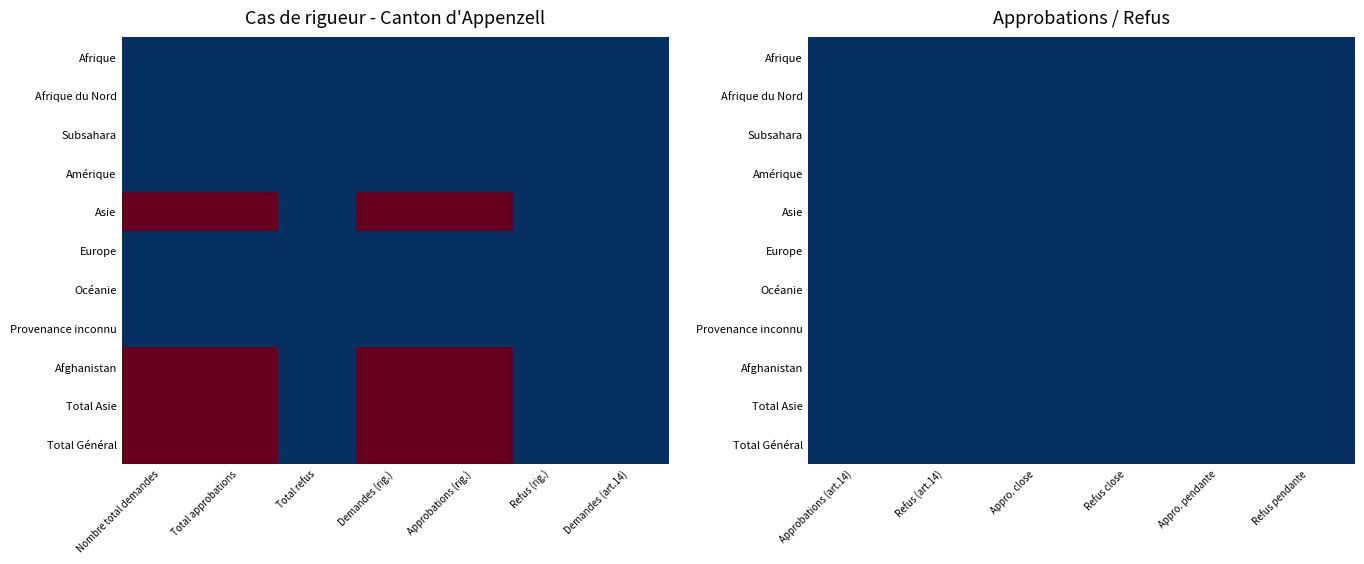

Reading right to left, list all the values displayed in this chart.

Afrique: 0	0	0	0	0	0	0	0	0	0	0	0	0
Afrique du Nord: 0	0	0	0	0	0	0	0	0	0	0	0	0
Subsahara: 0	0	0	0	0	0	0	0	0	0	0	0	0
Amérique: 0	0	0	0	0	0	0	0	0	0	0	0	0
Asie: 0	0	0	0	0	0	0	0	2	2	0	2	2
Europe: 0	0	0	0	0	0	0	0	0	0	0	0	0
Océanie: 0	0	0	0	0	0	0	0	0	0	0	0	0
Provenance inconnu: 0	0	0	0	0	0	0	0	0	0	0	0	0
Afghanistan: 0	0	0	0	0	0	0	0	2	2	0	2	2
Total Asie: 0	0	0	0	0	0	0	0	2	2	0	2	2
Total Général: 0	0	0	0	0	0	0	0	2	2	0	2	2